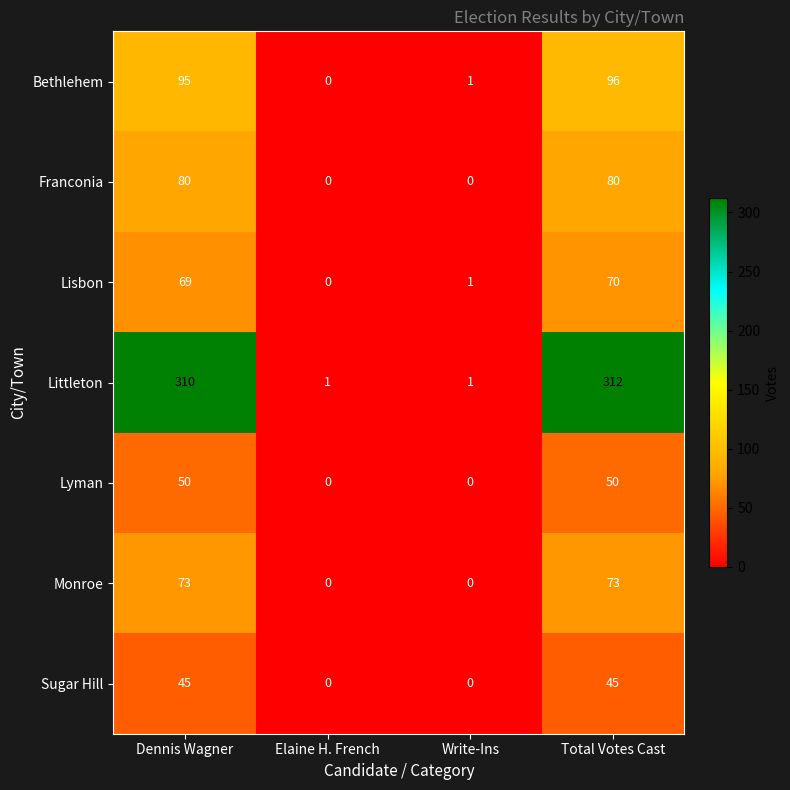

Read the Franconia value at Total Votes Cast.

80